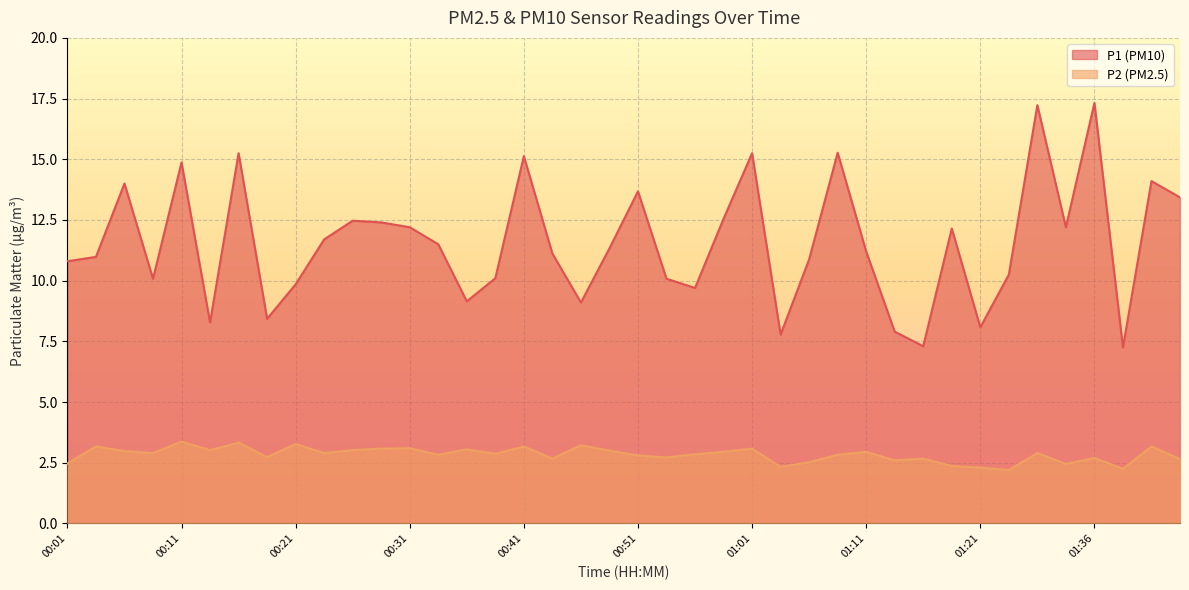

How many interior local peaks does the P2 series have?

14